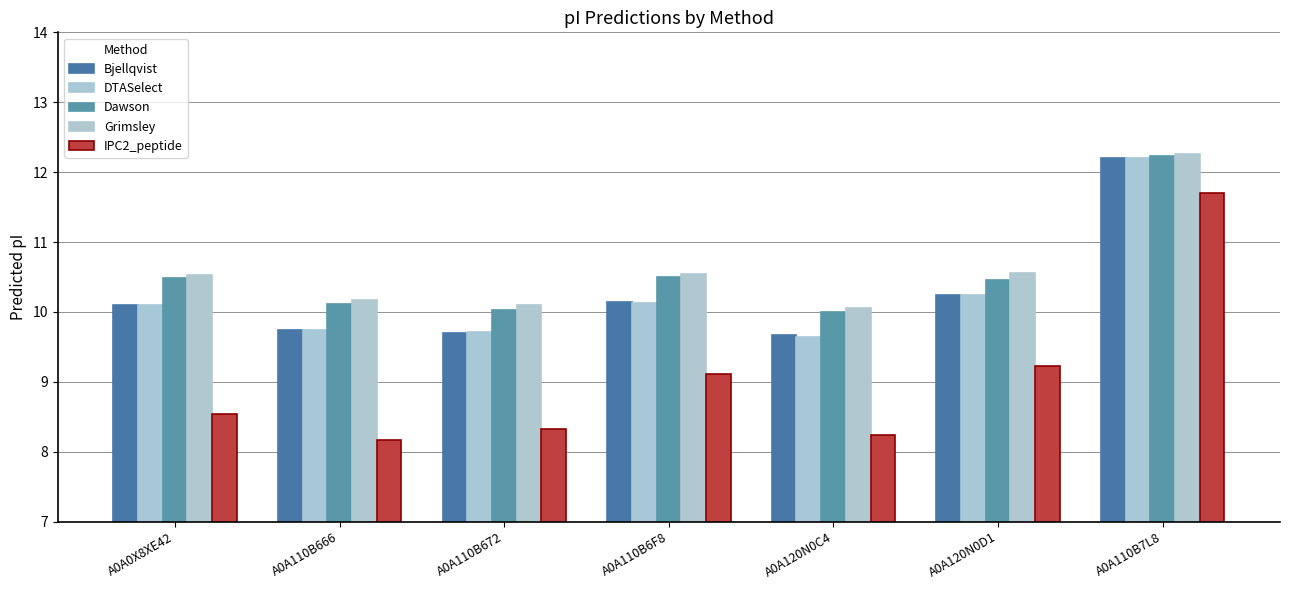

What is the total value across all series at A0A0X8XE42?

49.7